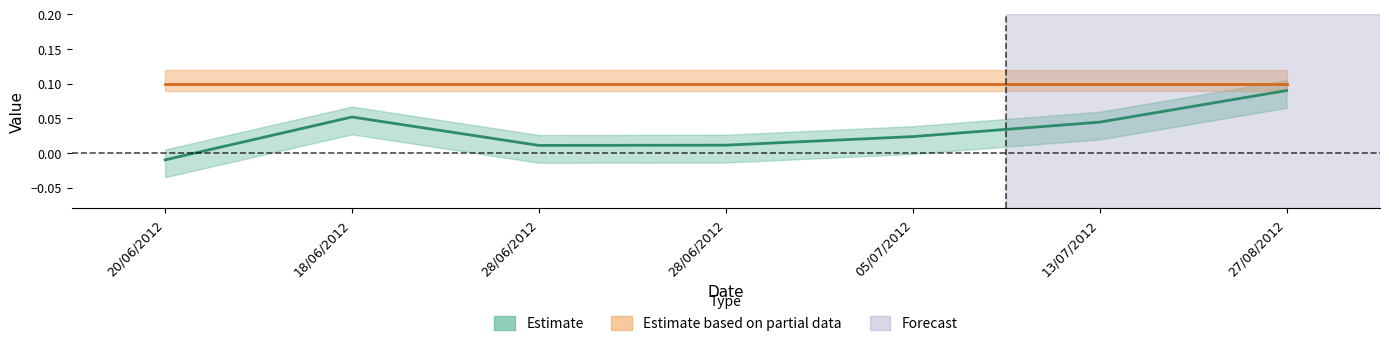

Which has a higher value, 05/07/2012 or 27/08/2012?

27/08/2012